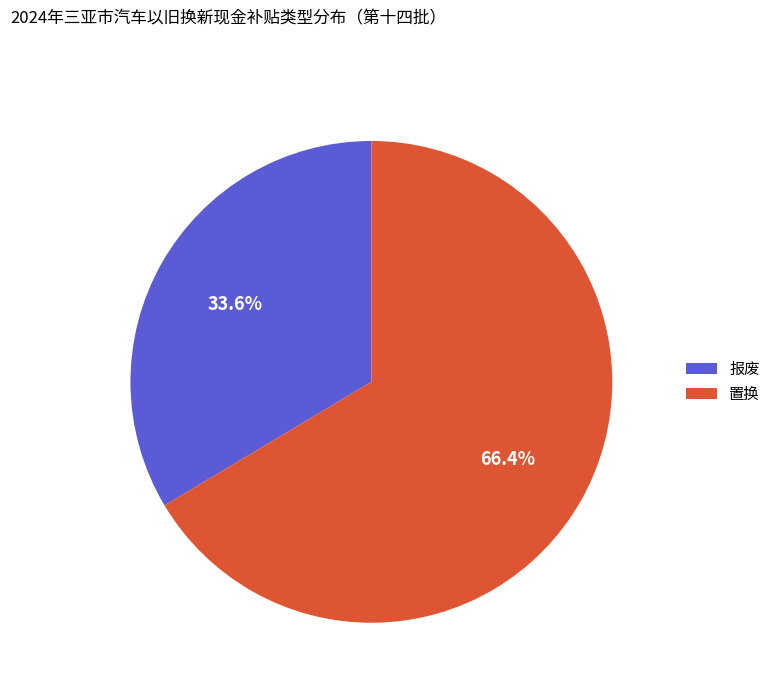

To the nearest percent, what is the difference between the largest and smallest slice percentages?

33%